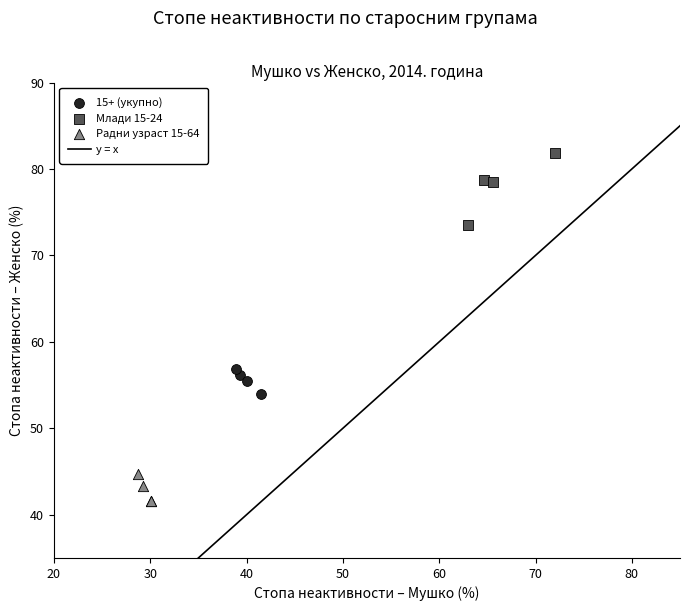

Which series has the largest Y range (max minus min)?

Млади 15-24